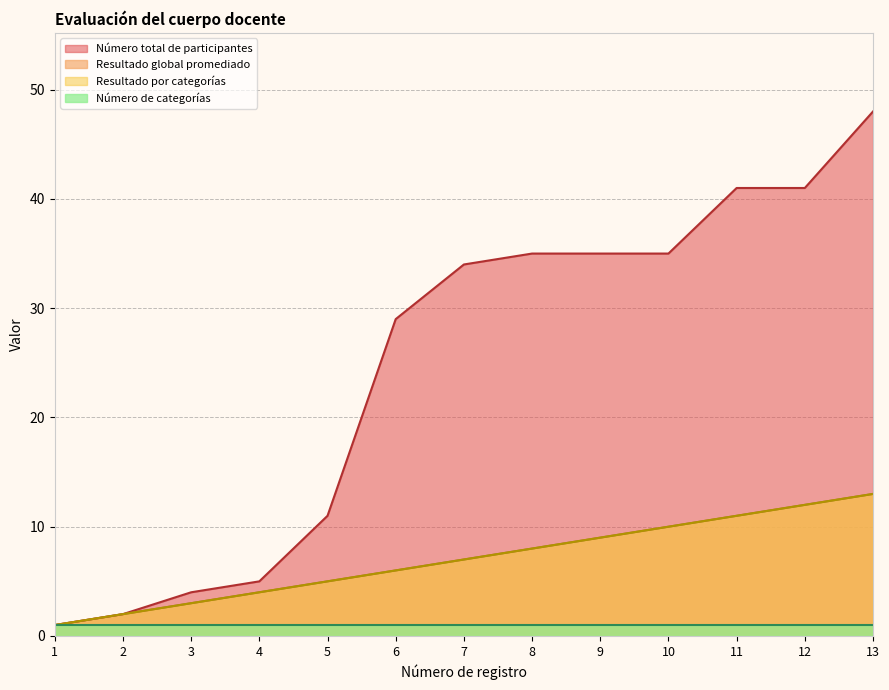

Rank the categories by Número total de participantes value from highest to lowest.

13, 11, 12, 8, 9, 10, 7, 6, 5, 4, 3, 2, 1